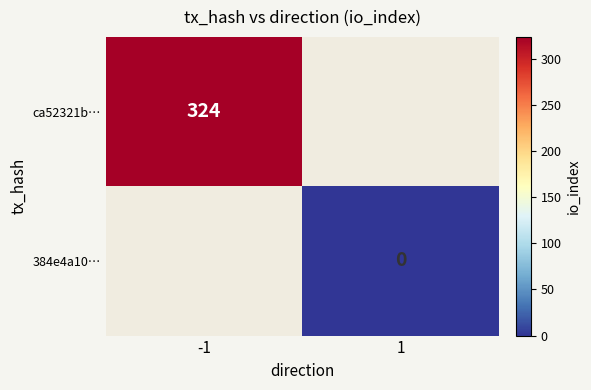

True or false: ca52321b… has a value of 324 at -1.

True